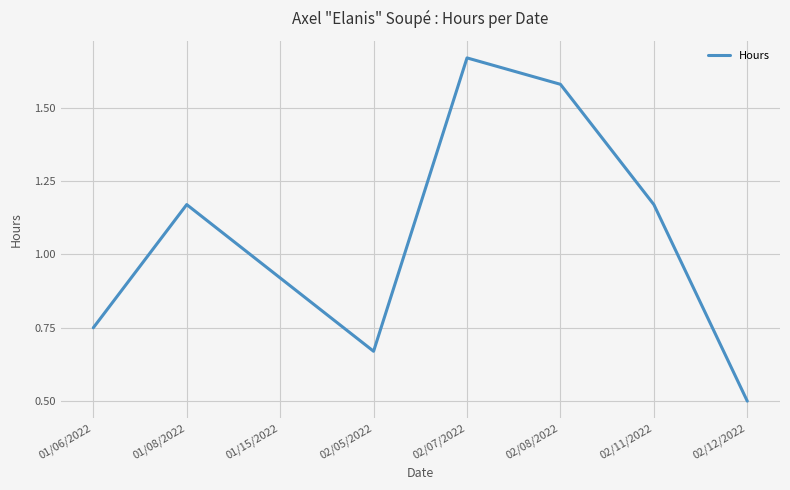

Is it true that the value at 02/12/2022 is 0.5?

True